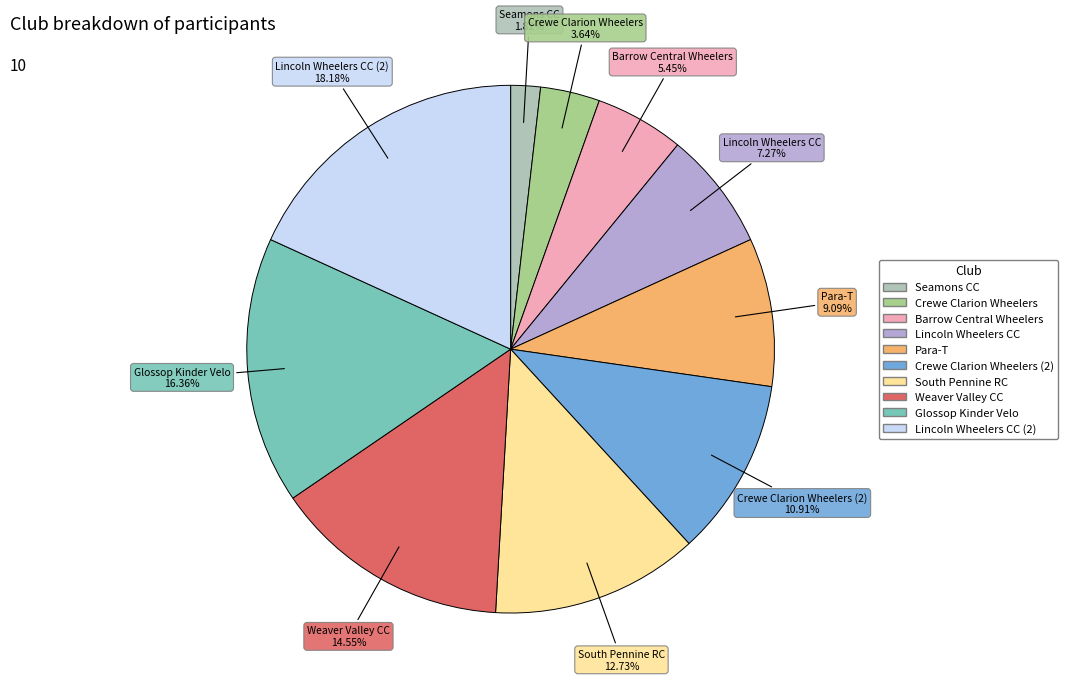

Is there a majority slice in this chart?

No